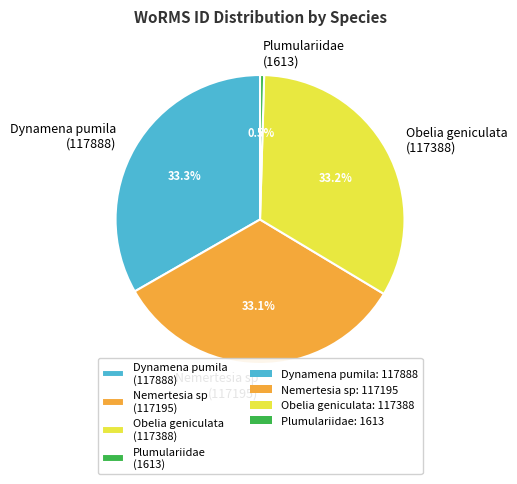

What is the ratio of the value at Nemertesia sp (117195) to the value at Plumulariidae (1613)?

72.7